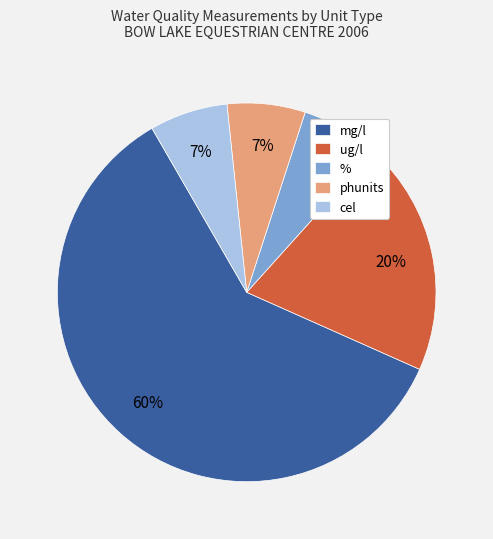

Is there any slice that represents more than half of the pie?

Yes